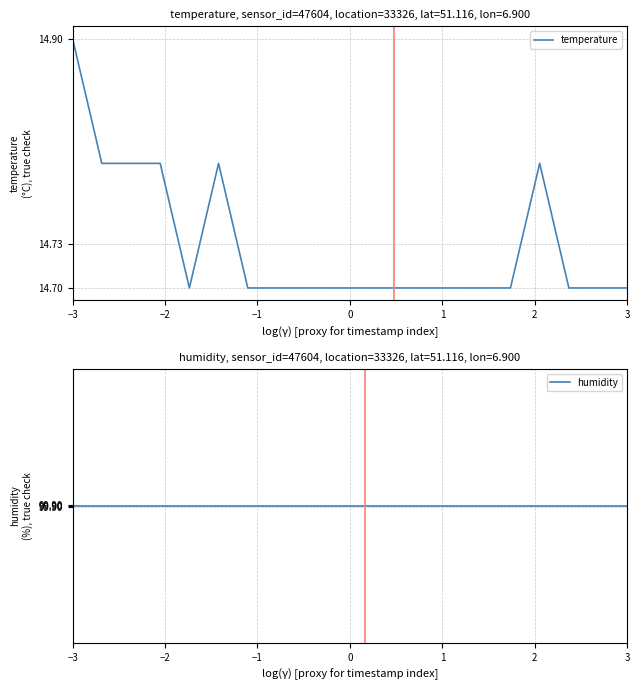

How many distinct data groups are displayed?

2